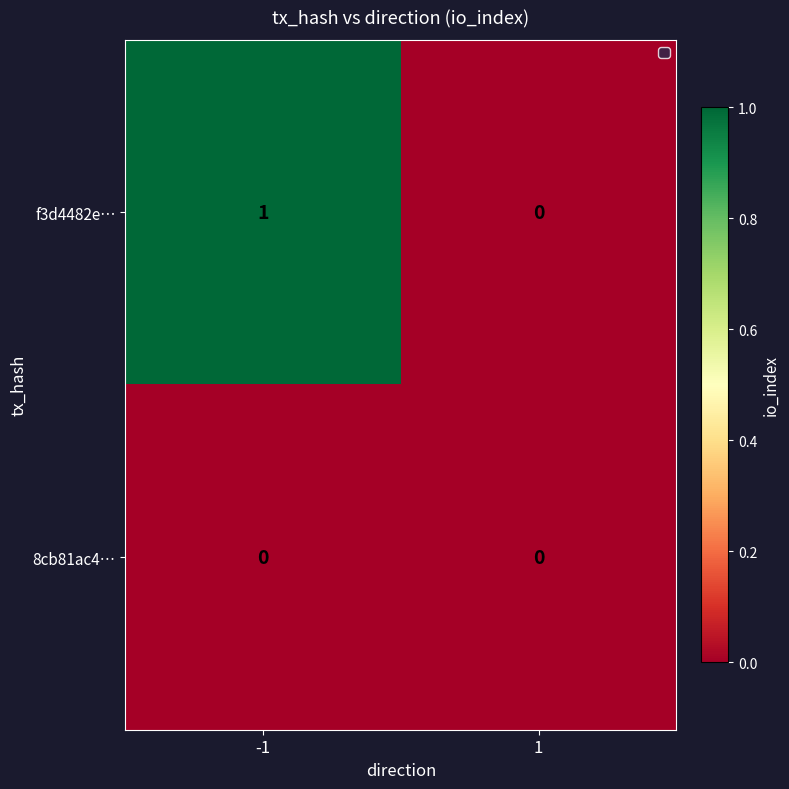

Which series has the largest total across all categories?

f3d4482e…